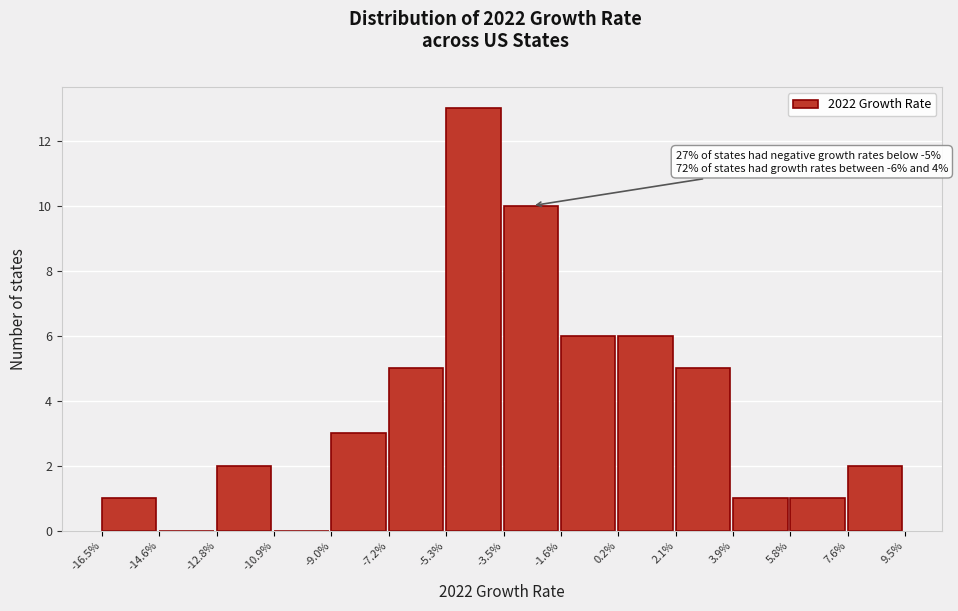

Over which range of the x-axis is the bar tallest?

-5.3% to -3.5%